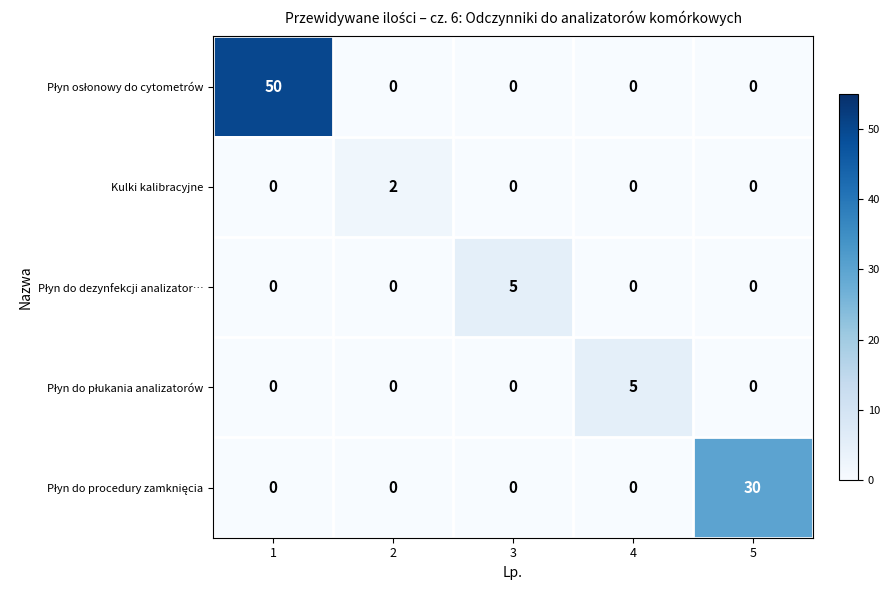

At how many categories does at least one series exceed 45?

1